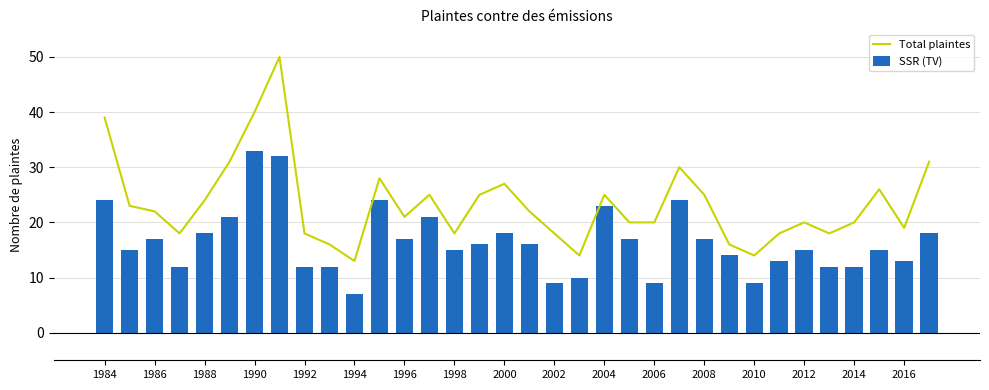

The value of Total plaintes at 2010 is 22. True or false?

False